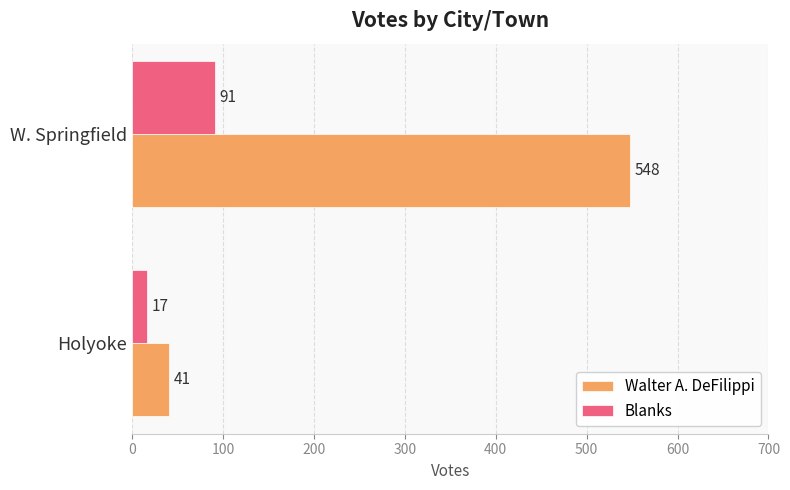

True or false: Blanks has a value of 17 at Holyoke.

True